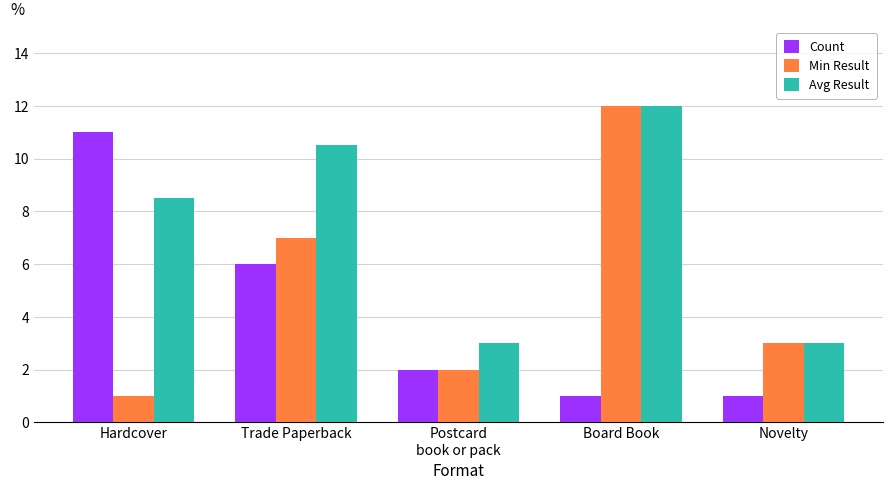

Which series changed the most between Trade Paperback and Postcard
book or pack?

Avg Result